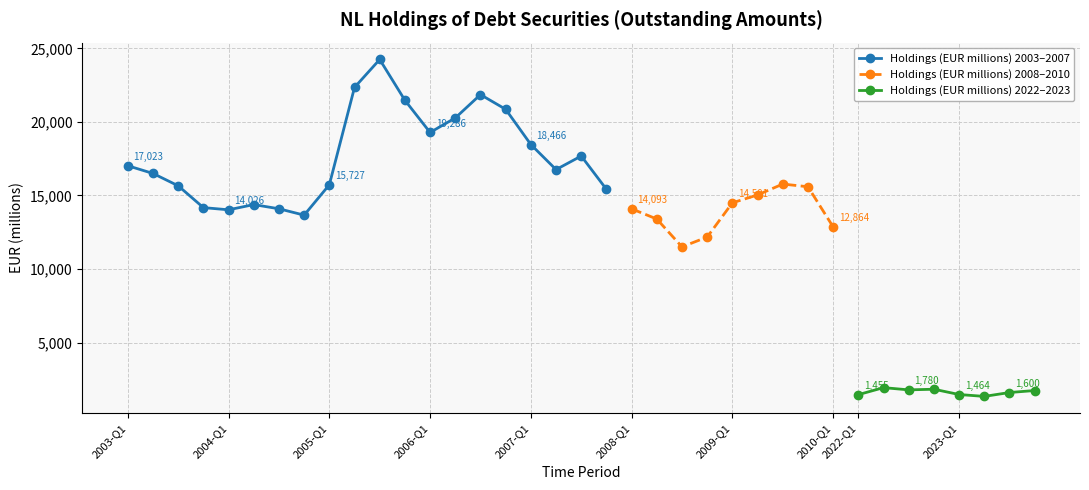

True or false: the data shows 30438 at 2006-Q3.

False